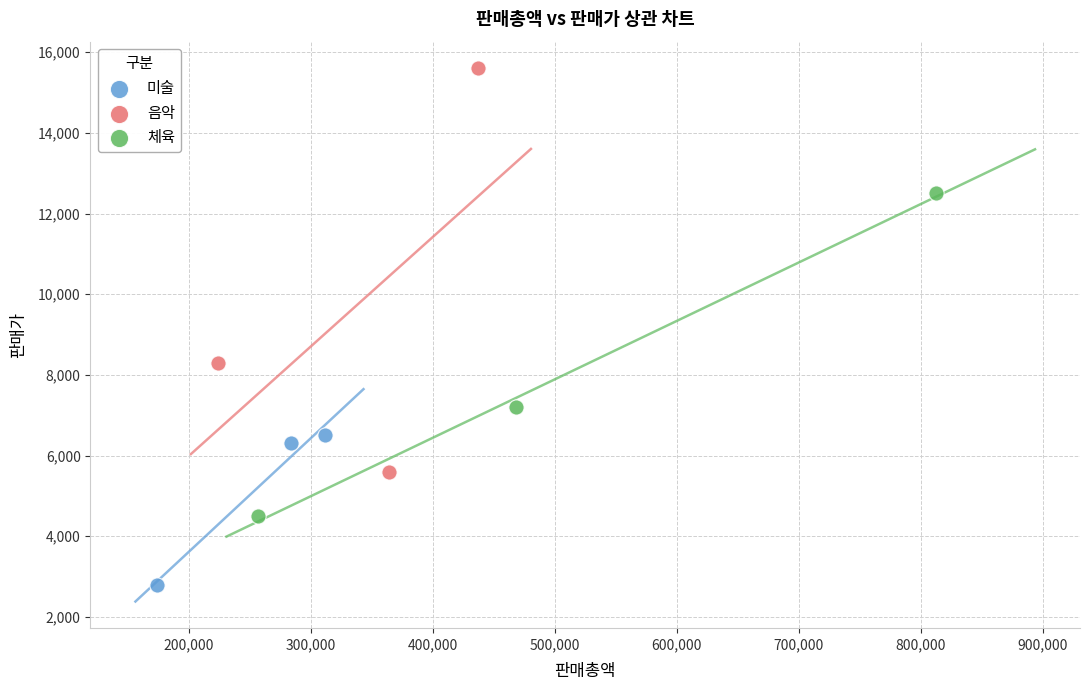

Which series contains the lowest Y value?

미술